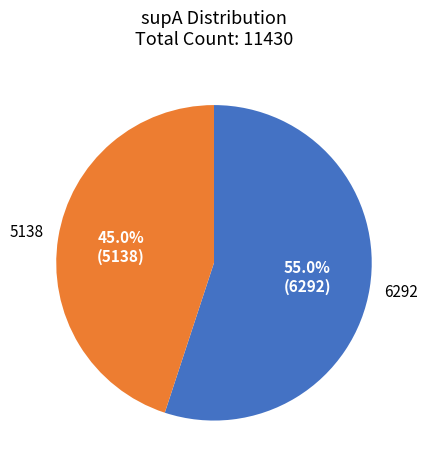

To the nearest percent, what is the difference between the largest and smallest slice percentages?

10%